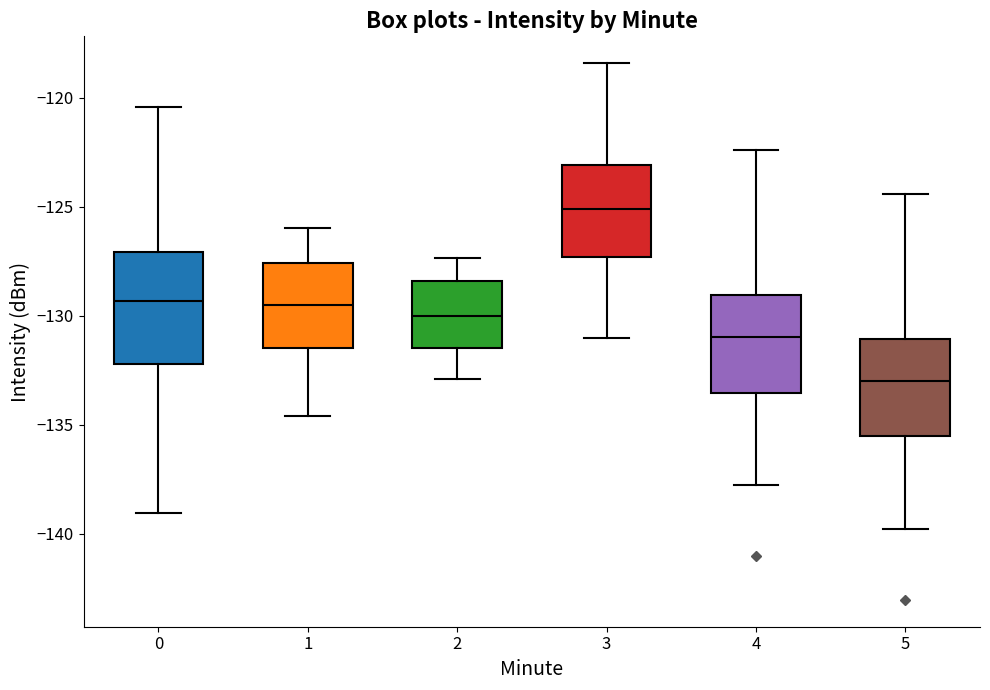

Which box's median line is the lowest?

5